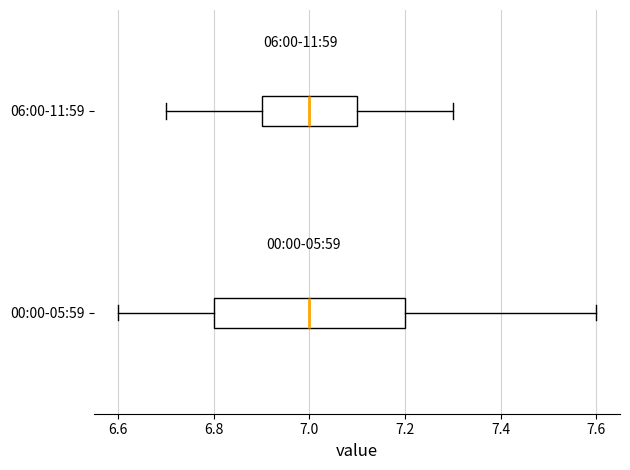

Where does the right whisker of the box for 06:00-11:59 end on the x-axis? The values are not printed on the chart, so give them approximately, as read against the axis.

7.3